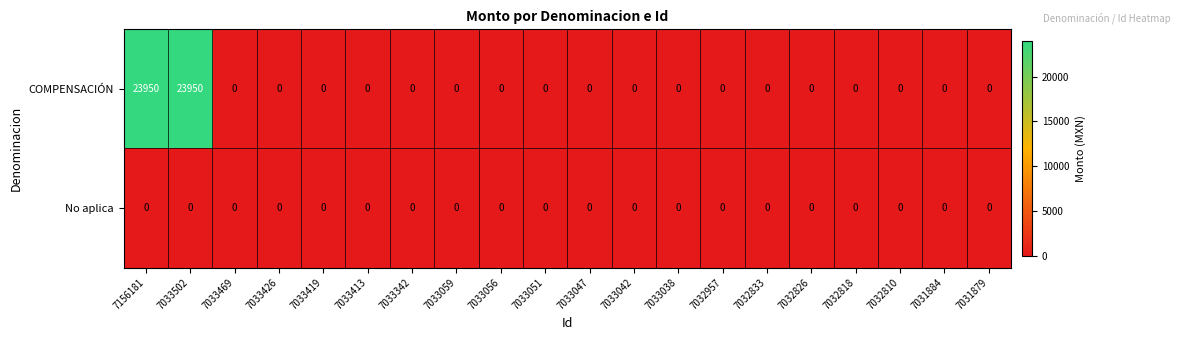

Rank the series by their average value, from highest to lowest.

COMPENSACIÓN, No aplica